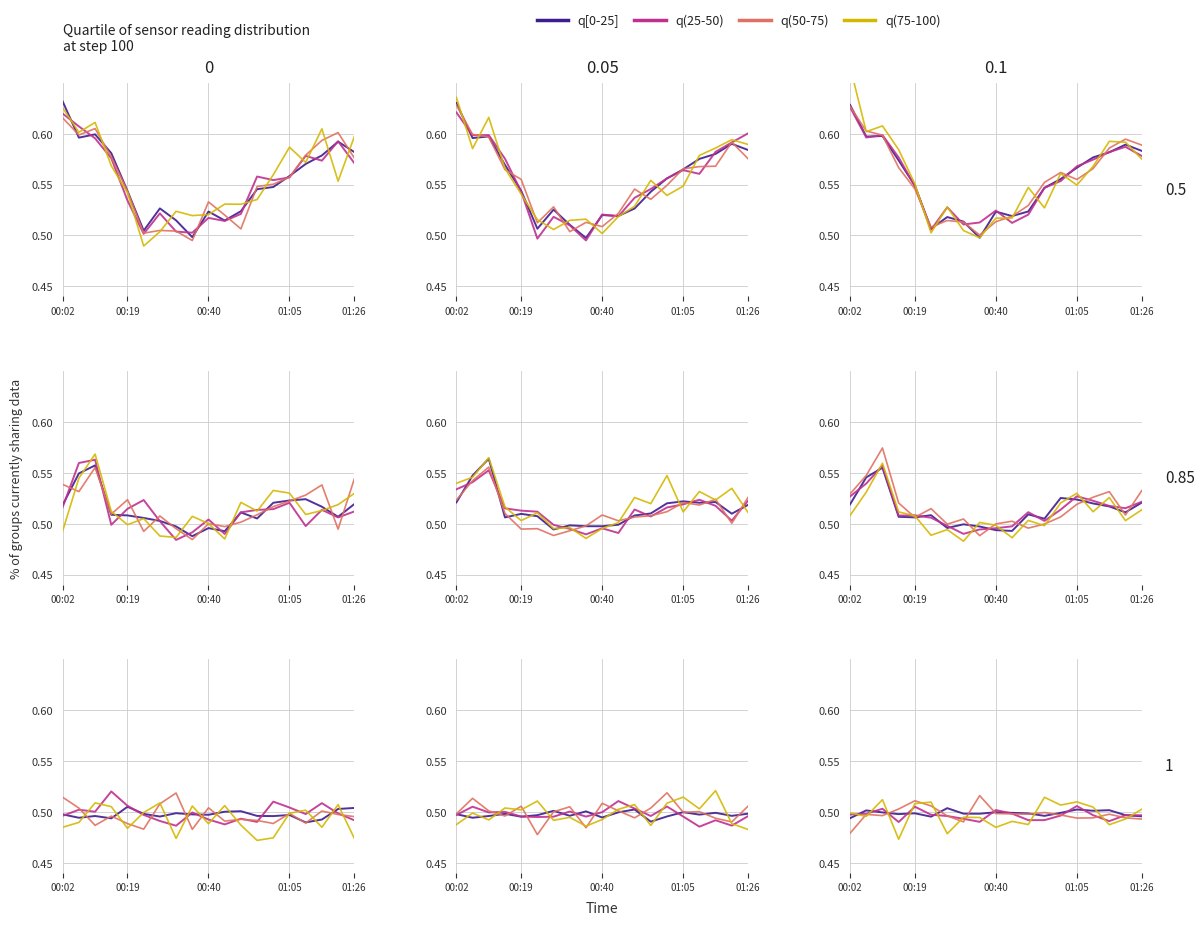

Which series has the widest spread of values?

q(75-100)